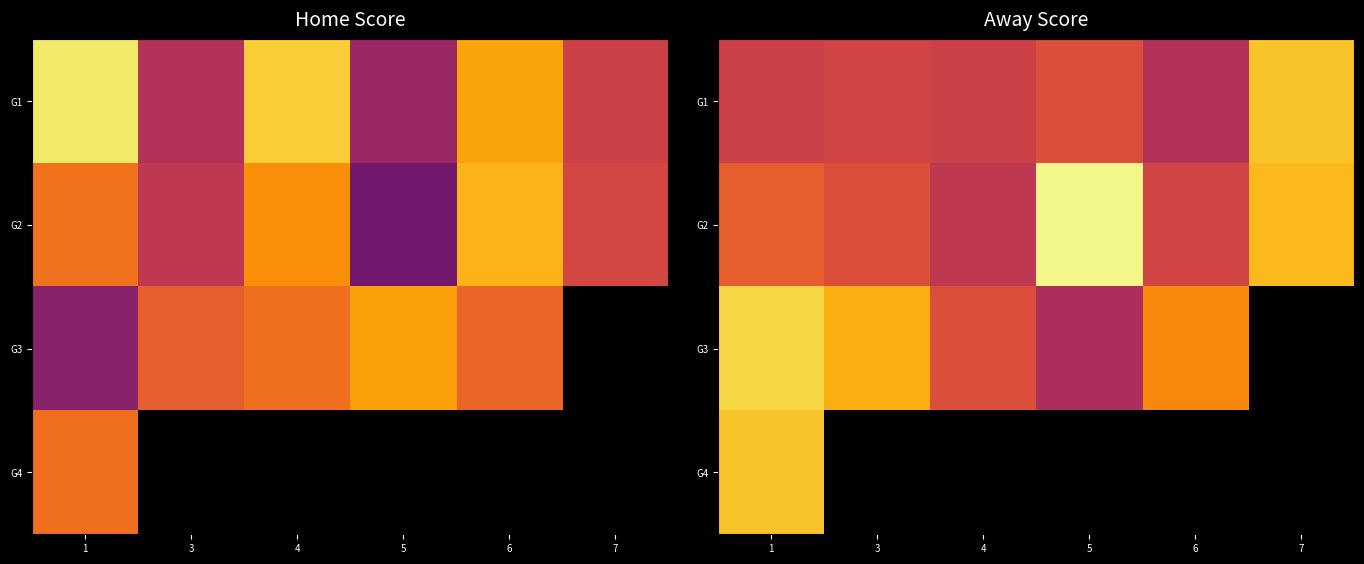

At which category is the sum across all series the highest?

1